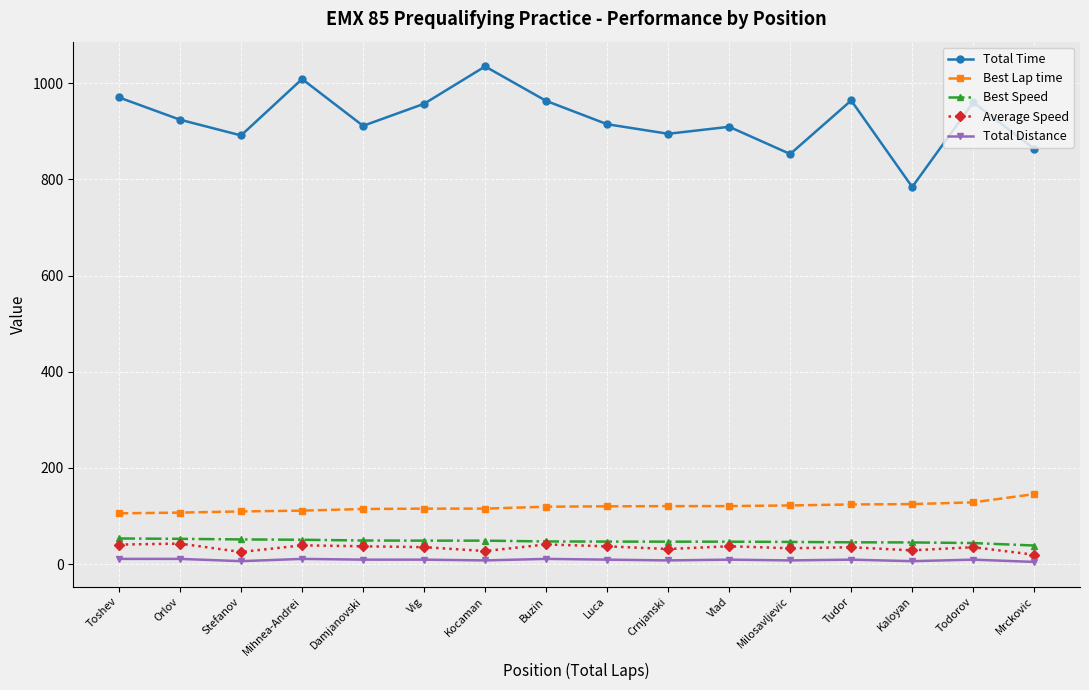

What is the label of the 14th point from the right?

Stefanov